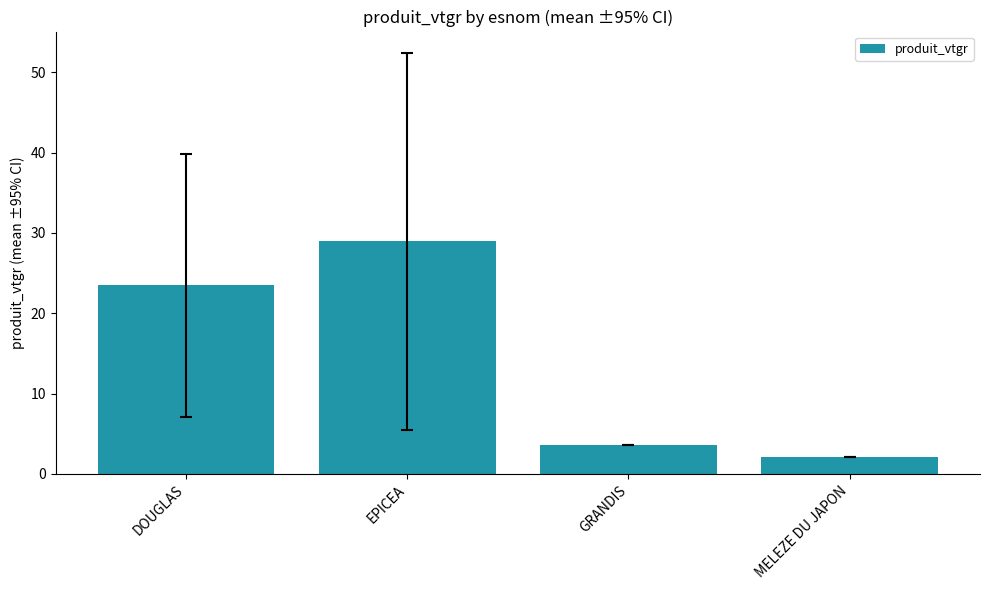

What is the difference between the values at DOUGLAS and GRANDIS?

19.9